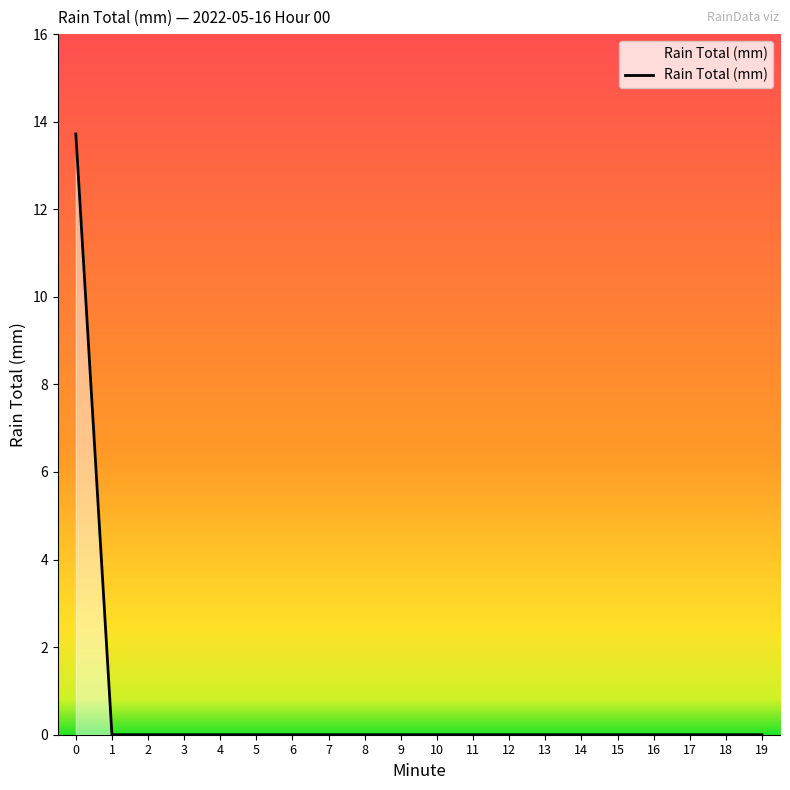

What is the difference between the maximum and minimum values?

13.7